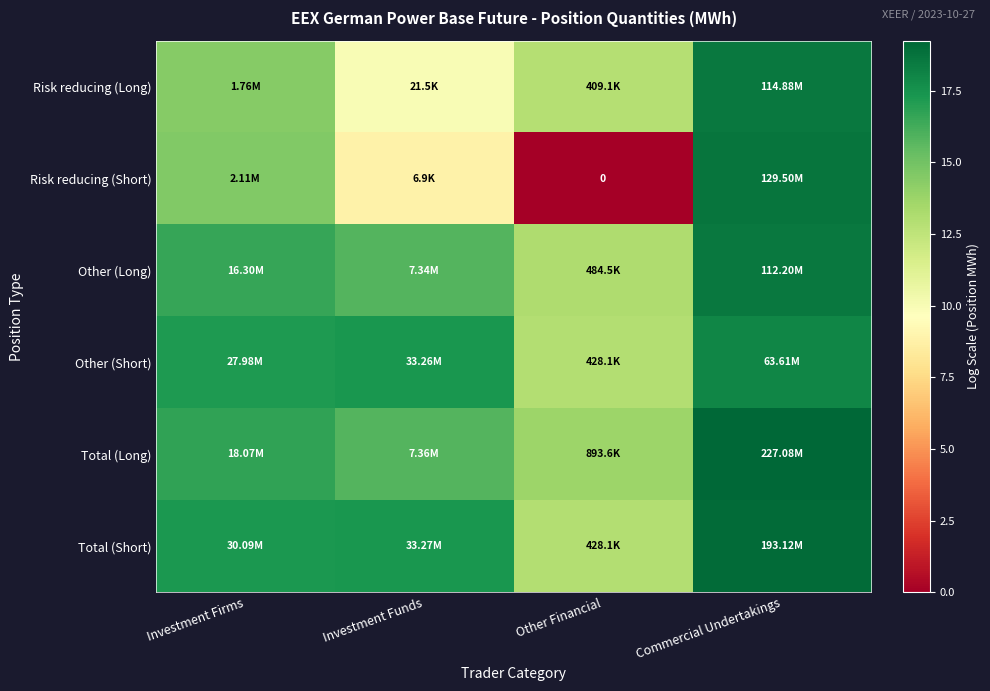

Is it true that Other (Long) equals 13.1 at Other Financial?

True